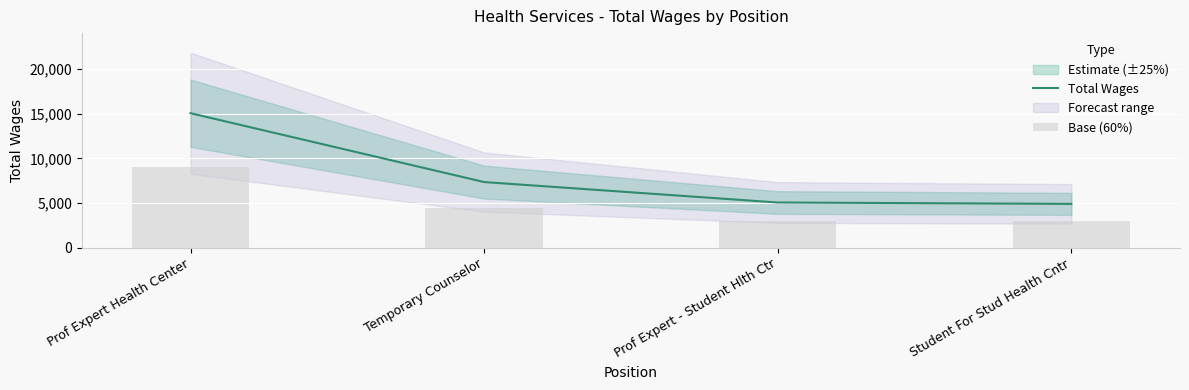

Reading right to left, extract all data points from this chart.

Total Wages: Student For Stud Health Cntr=4910.0	Prof Expert - Student Hlth Ctr=5063.0	Temporary Counselor=7347.0	Prof Expert Health Center=15036.0
Base (60%): Student For Stud Health Cntr=2946.0	Prof Expert - Student Hlth Ctr=3037.8	Temporary Counselor=4408.2	Prof Expert Health Center=9021.6